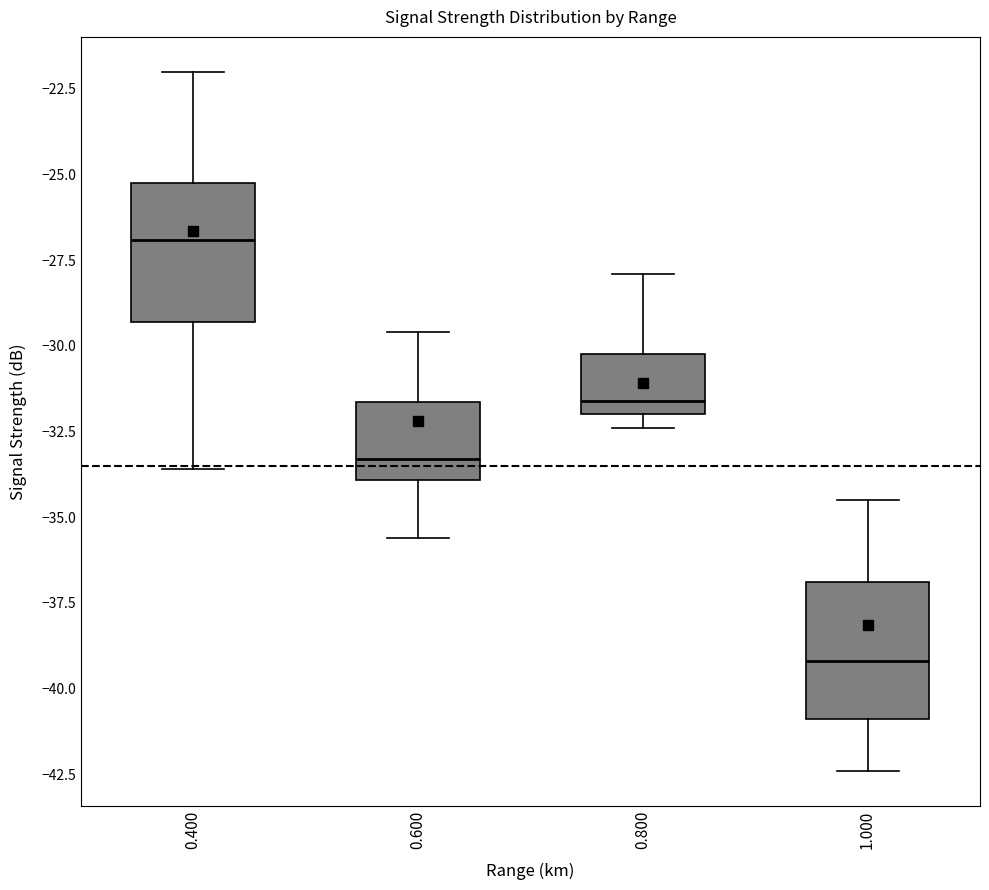

Reading left to right, transcribe this box plot: for each box, give where its median line is, the range the box spans, and where its two whiskers end, as read against the y-axis. The values are not printed on the chart, so give them approximately, as read against the axis.

0.400: median -27.0, box -29.5 to -25.0, whiskers -33.5 to -22.0
0.600: median -33.5, box -34.0 to -31.5, whiskers -35.5 to -29.5
0.800: median -31.5, box -32.0 to -30.0, whiskers -32.5 to -28.0
1.000: median -39.0, box -41.0 to -37.0, whiskers -42.5 to -34.5